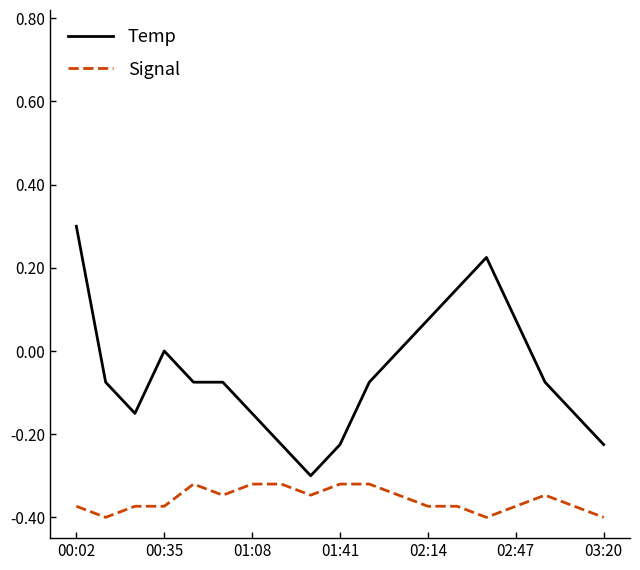

How many distinct data groups are displayed?

2